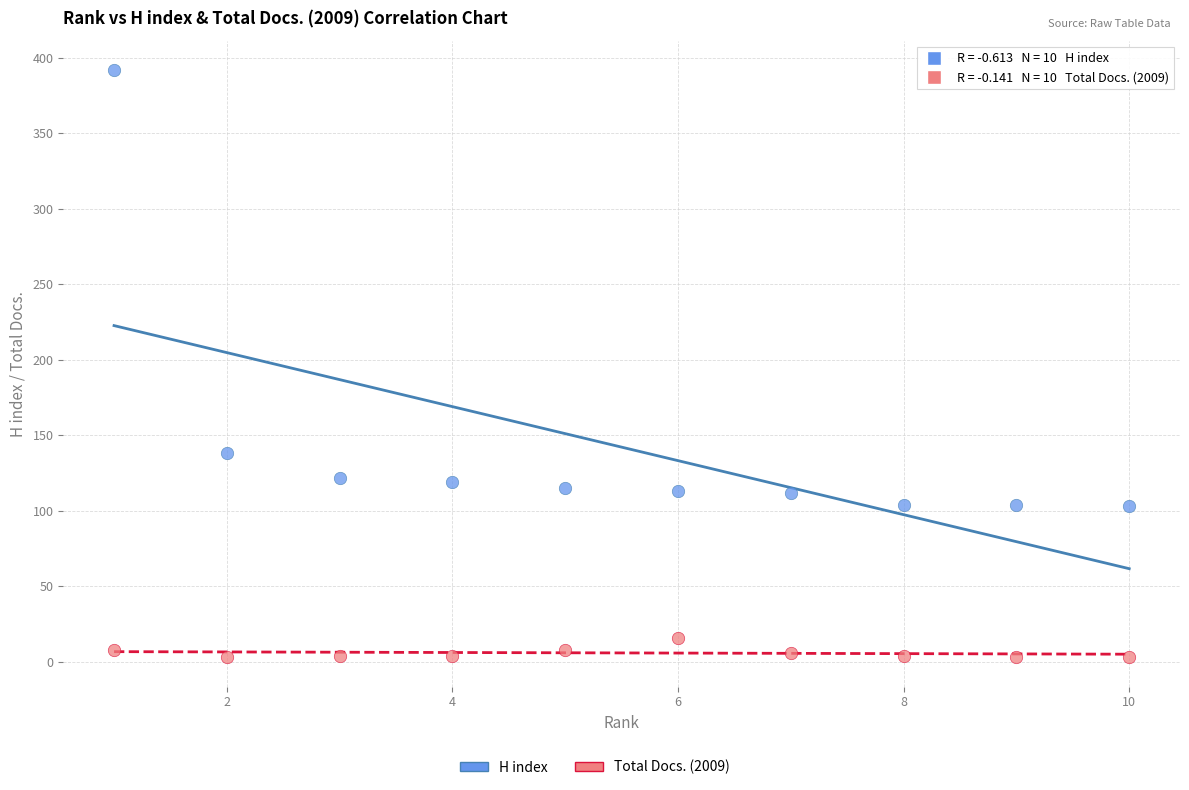

Which series reaches the minimum Y coordinate?

Total Docs. (2009)